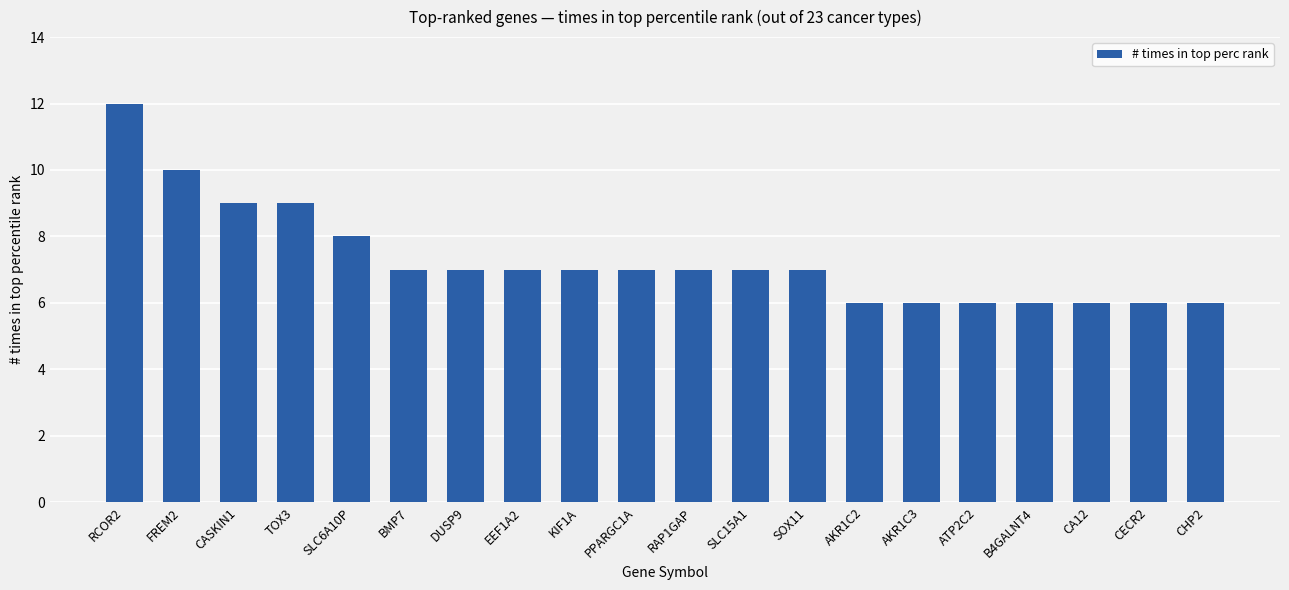

The value at CASKIN1 is 9. True or false?

True